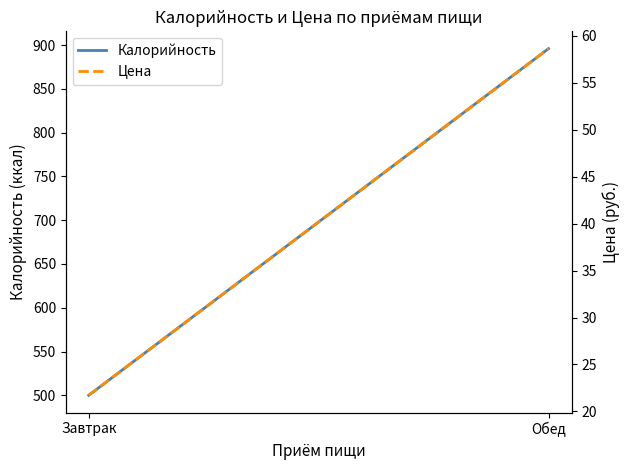

What is the spread (max minus min) of values at Завтрак?

478.3